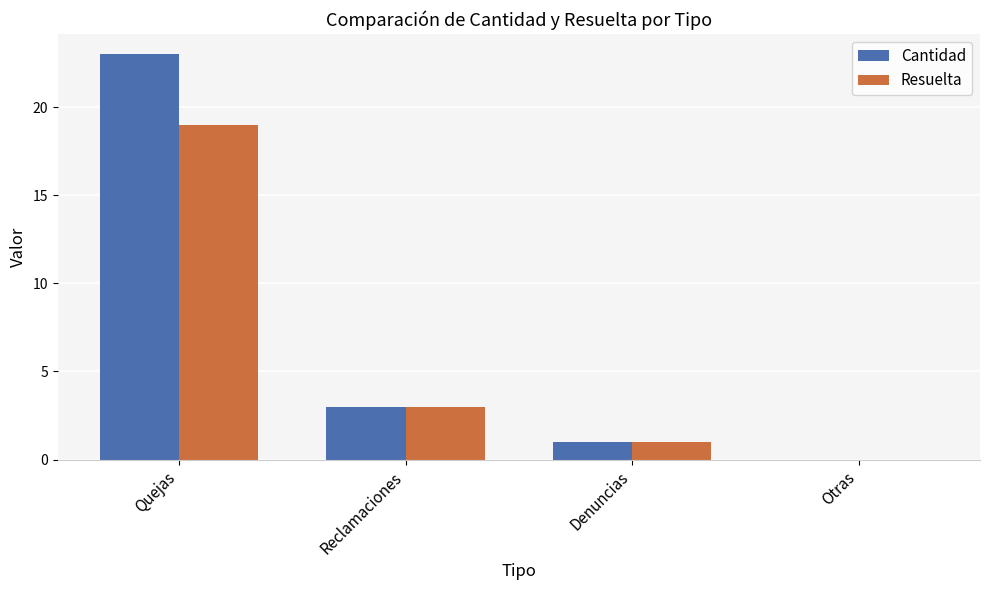

Which series has the widest spread of values?

Cantidad